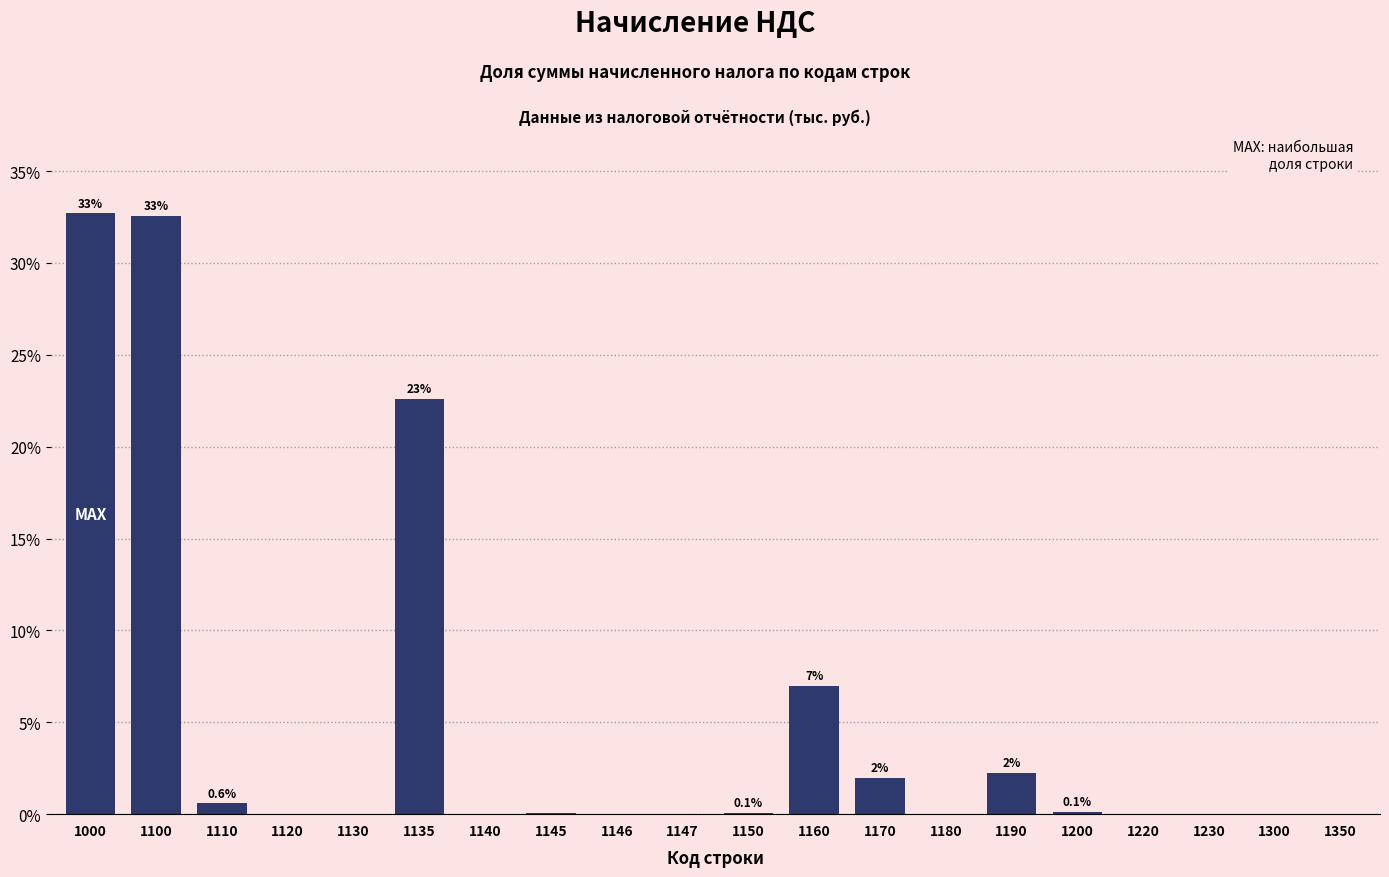

What is the sum of all values?

100.0